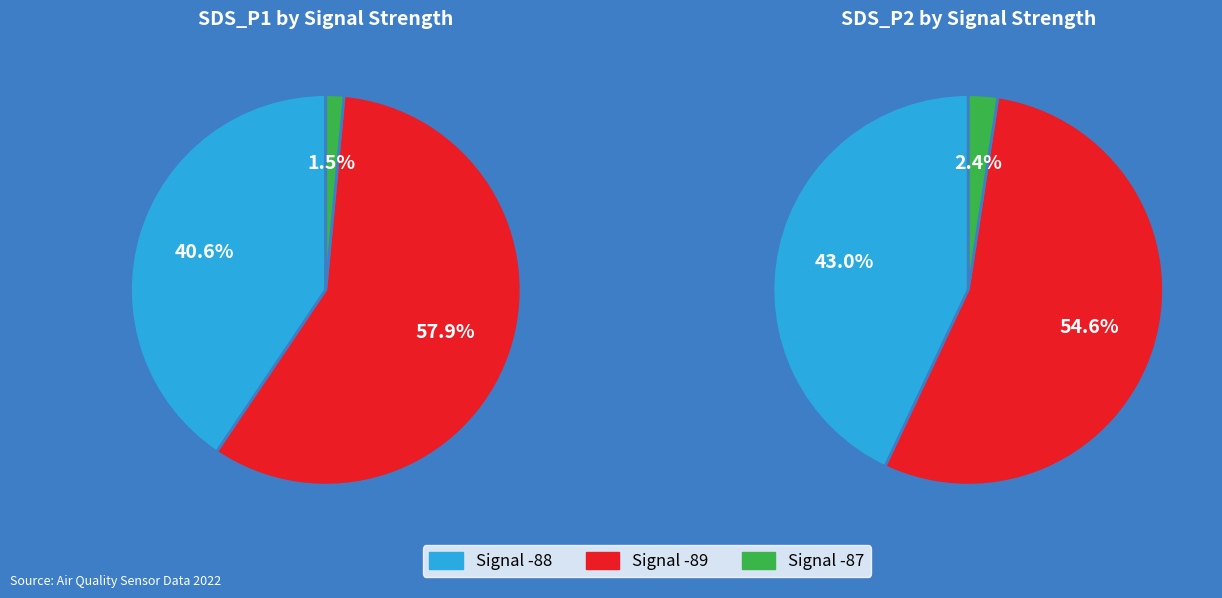

Is it true that 20 is 14% of the pie?

False